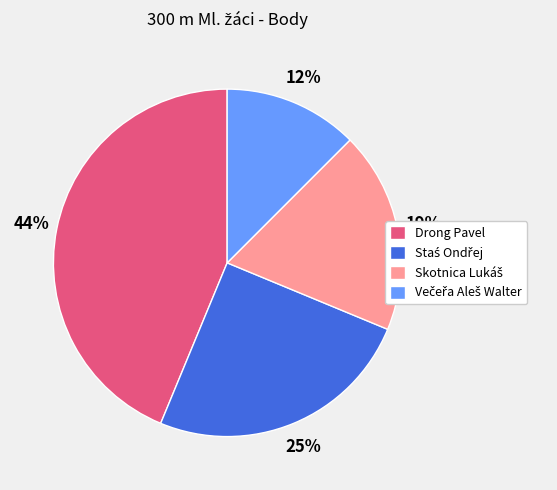

Is there any slice that represents more than half of the pie?

No